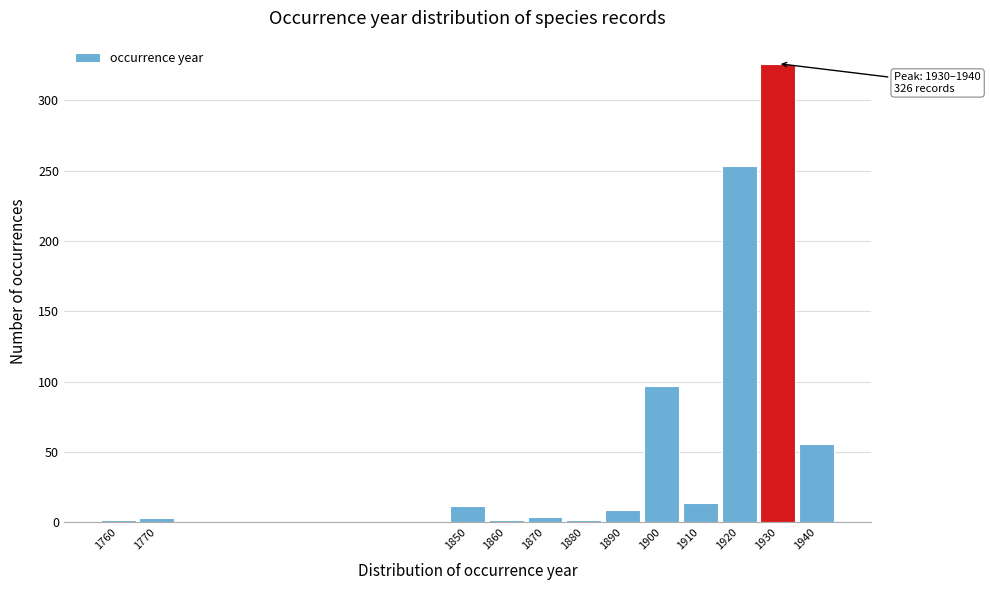

What is the sum of all values?

780